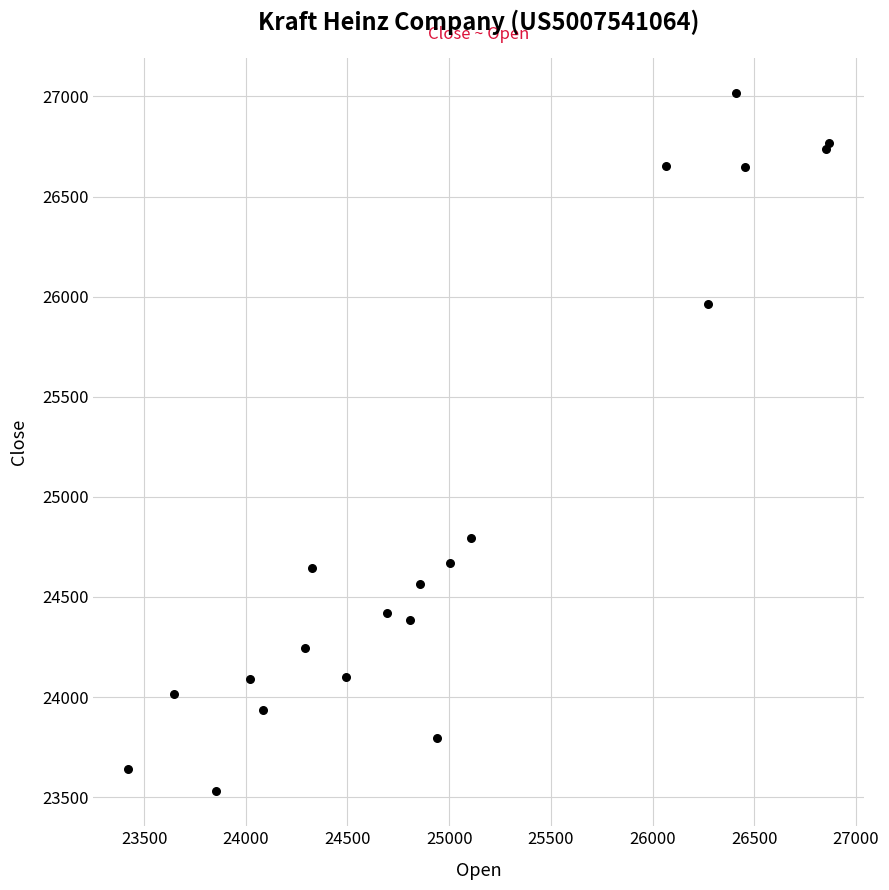

What Y value in the scatter plot is closest to 25273?

24792